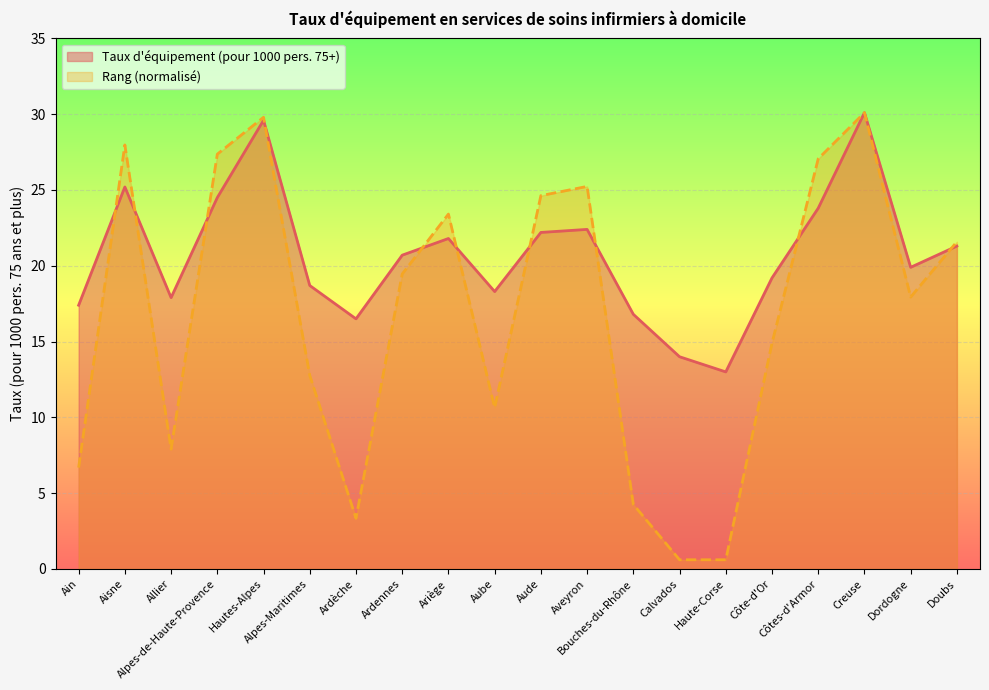

Which category has the highest value in the Rang series?

Creuse